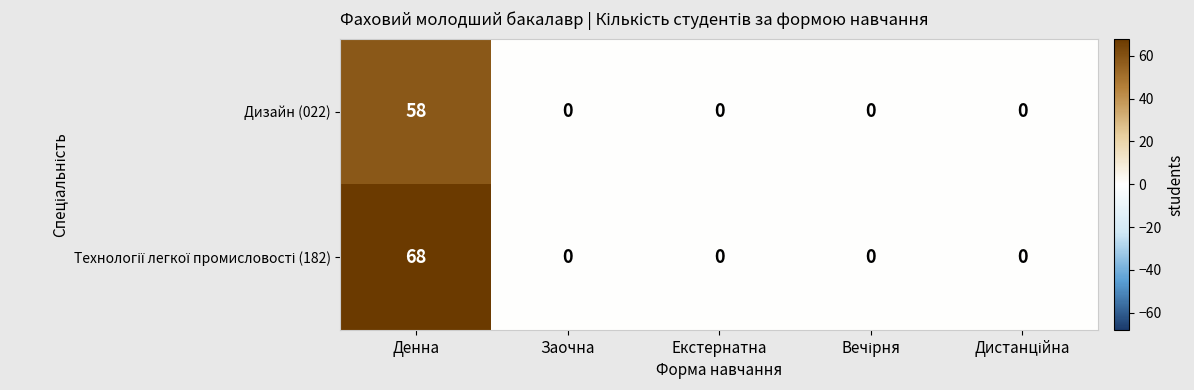

At how many categories does at least one series exceed 19?

1